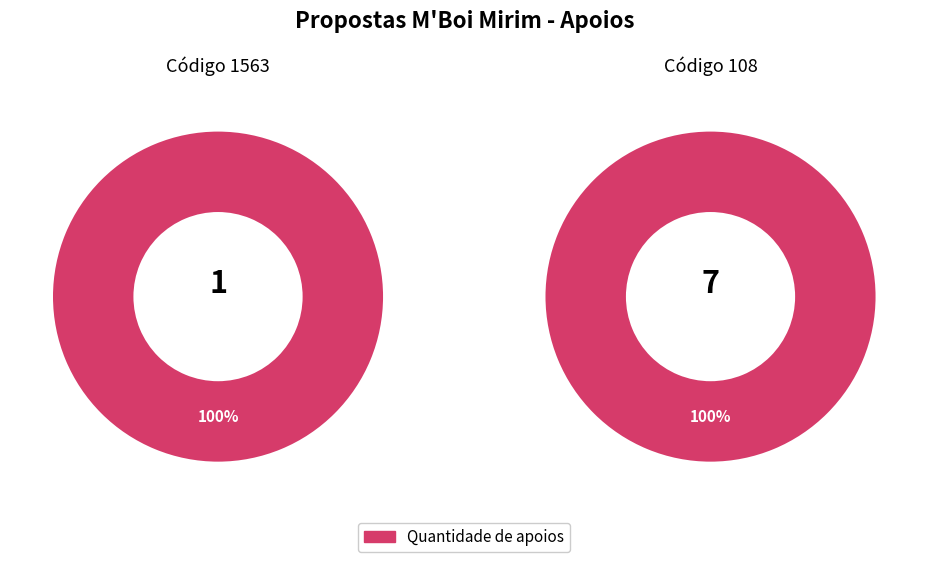

Is it true that 108 is 99% of the pie?

False